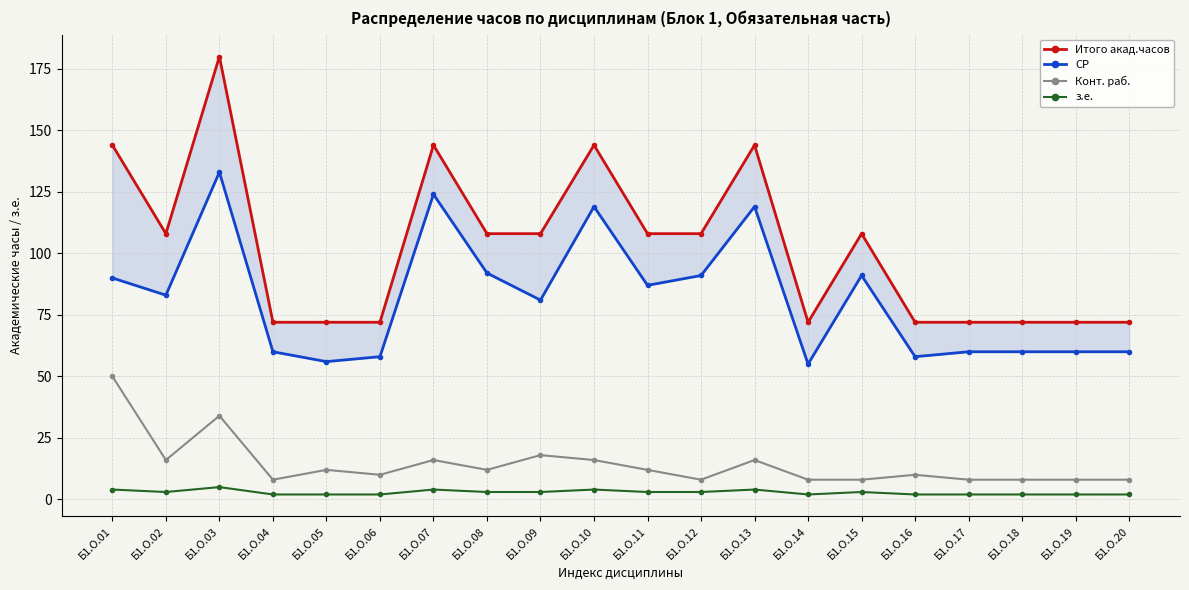

What is the difference between the maximum and minimum values in the з.е. series?

3